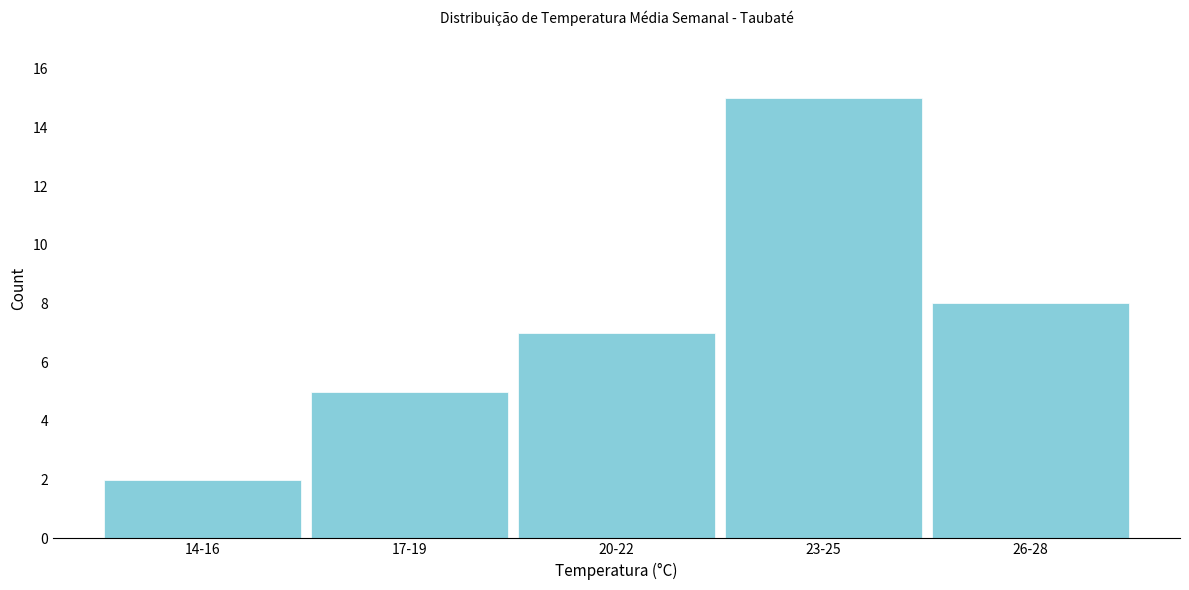

Reading left to right, what are all the values shown in this chart?

2	5	7	15	8